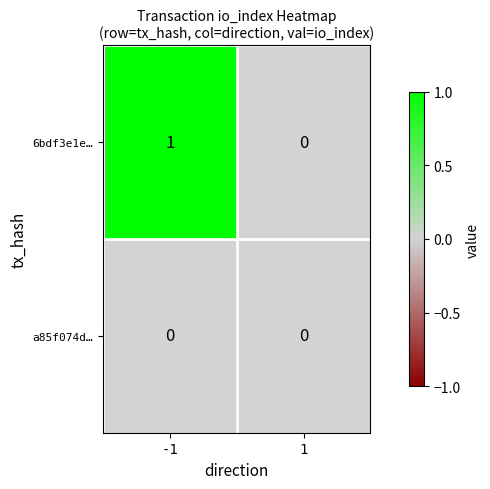

Rank the series by their maximum value, from lowest to highest.

a85f074d…, 6bdf3e1e…